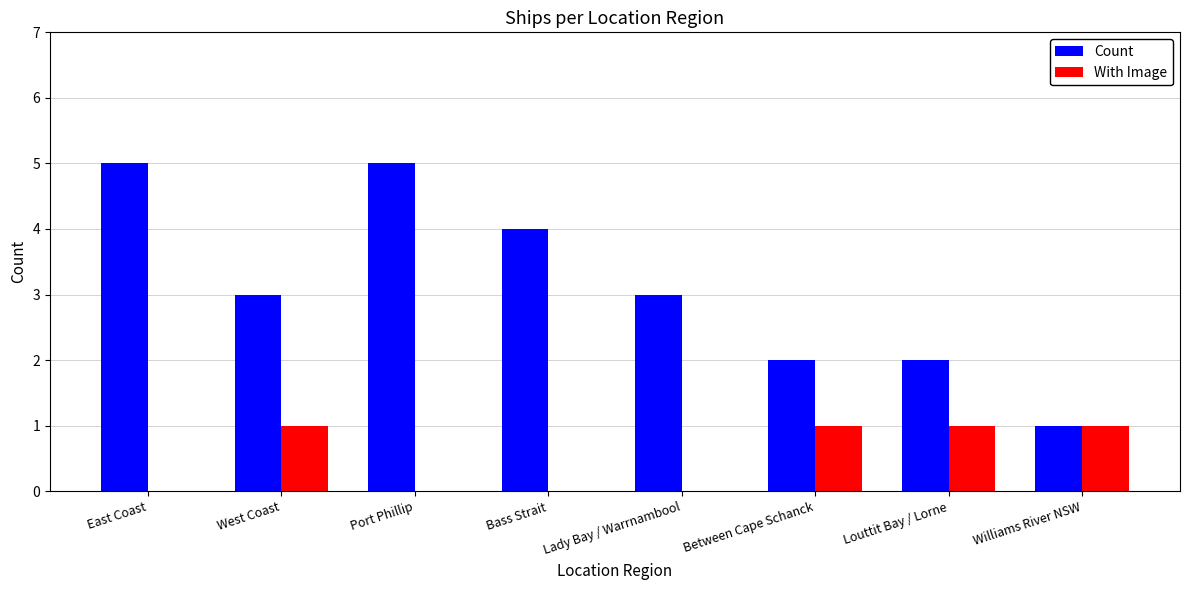

What is the sum of all With Image values?

4